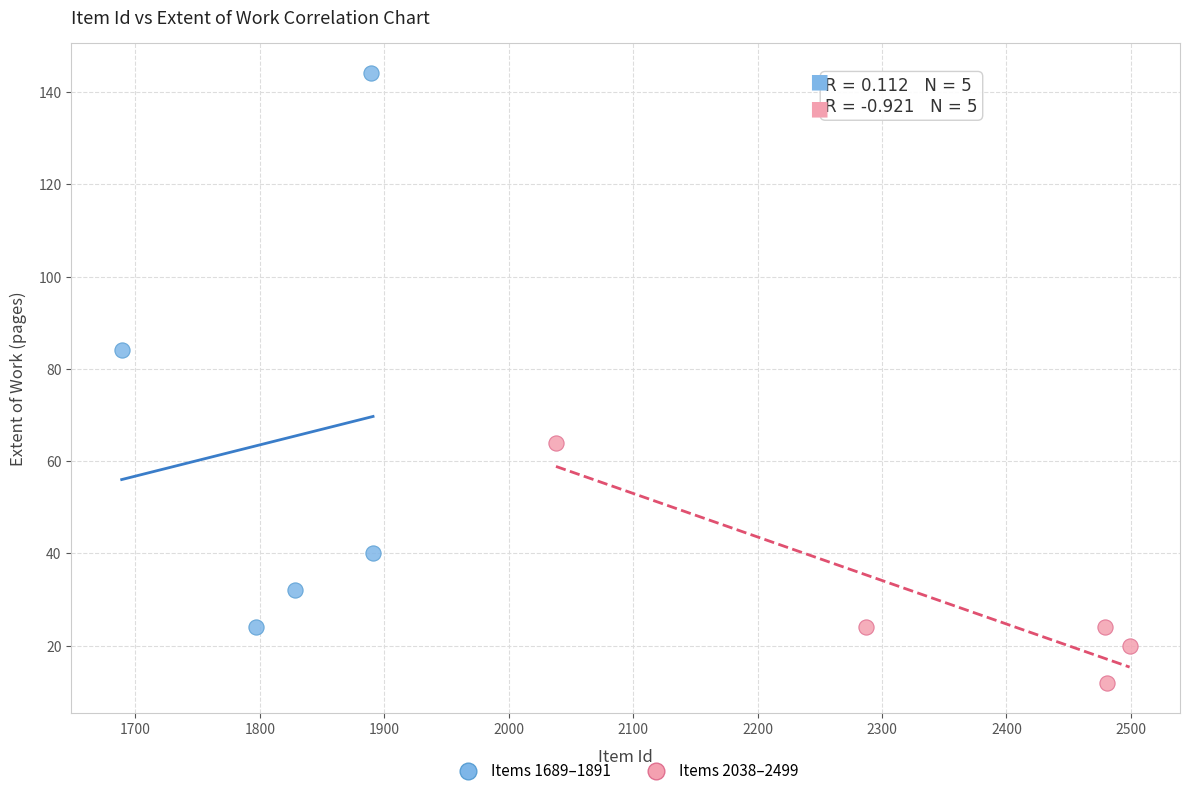

Which series has the widest spread of Y values?

Items 1689–1891